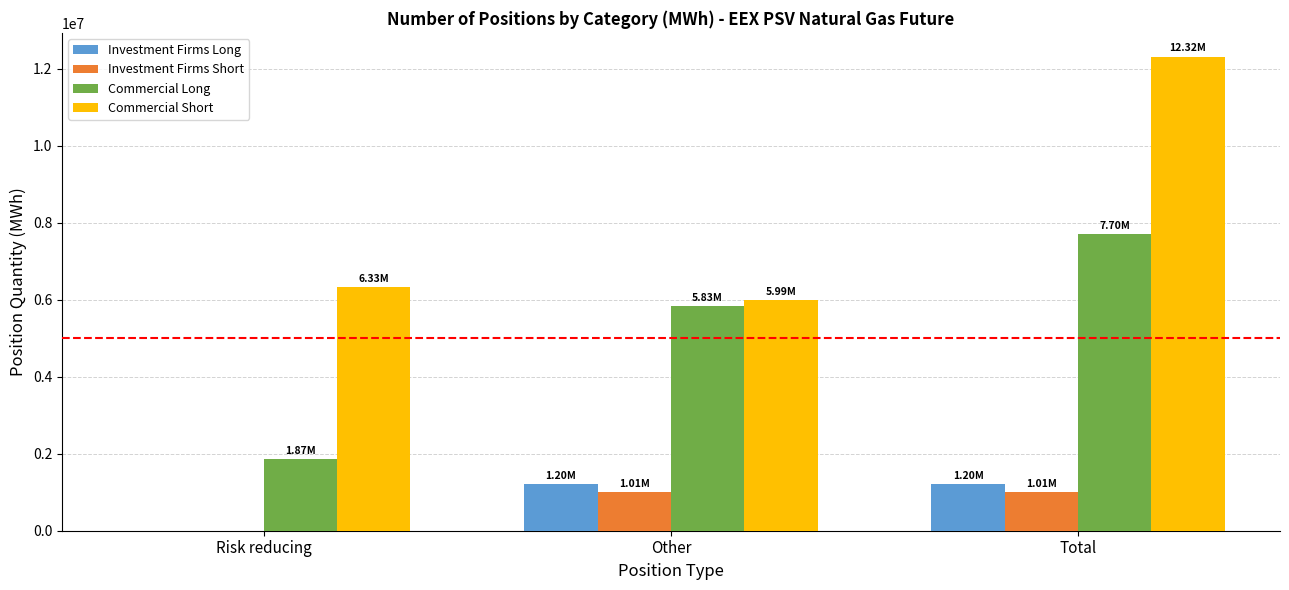

Reading left to right, list all the values displayed in this chart.

Investment Firms Long: Risk reducing=0	Other=1202712	Total=1202712
Investment Firms Short: Risk reducing=0	Other=1008960	Total=1008960
Commercial Long: Risk reducing=1870752	Other=5830752	Total=7701504
Commercial Short: Risk reducing=6331656	Other=5986200	Total=12317856